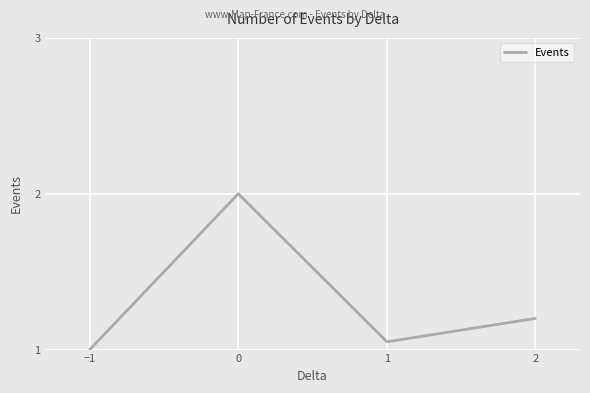

What is the difference between the values at 2 and 0?

0.8